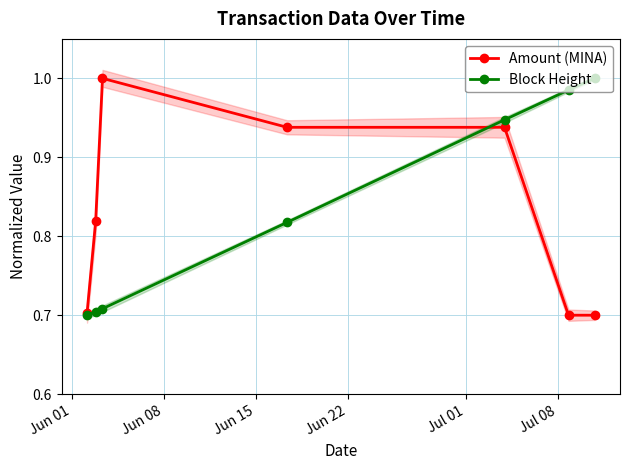

True or false: Block Height has more than 1 points higher than both neighbors.

False